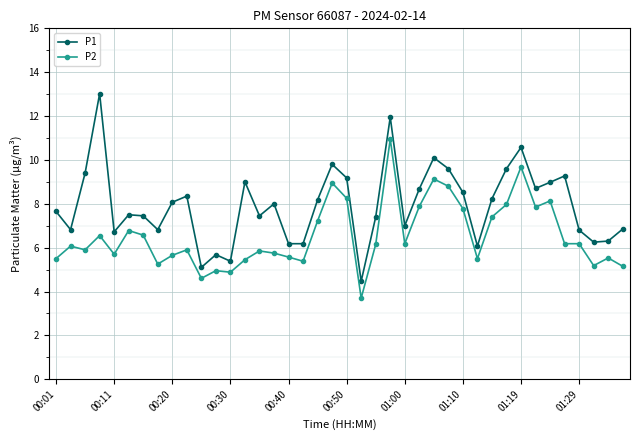

What is the greatest value displayed?

13.0